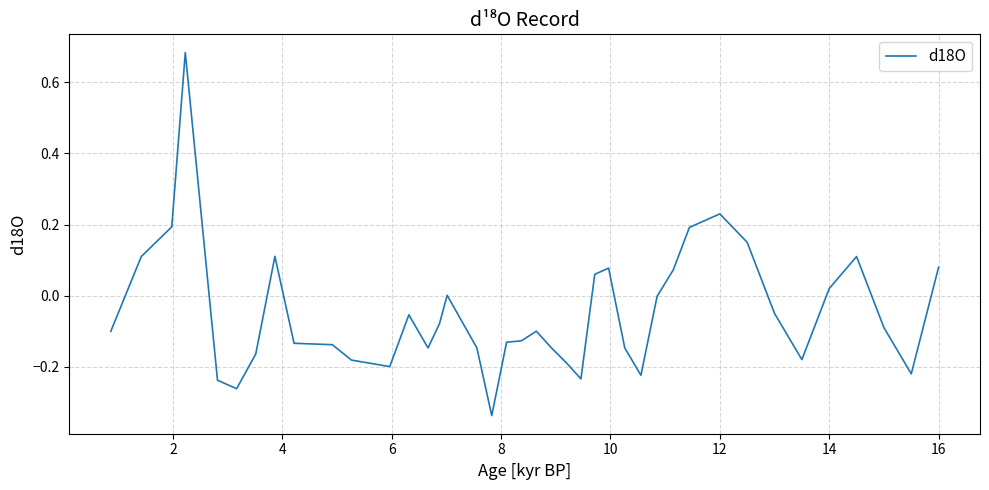

What is the difference between the maximum and minimum values?

1.0